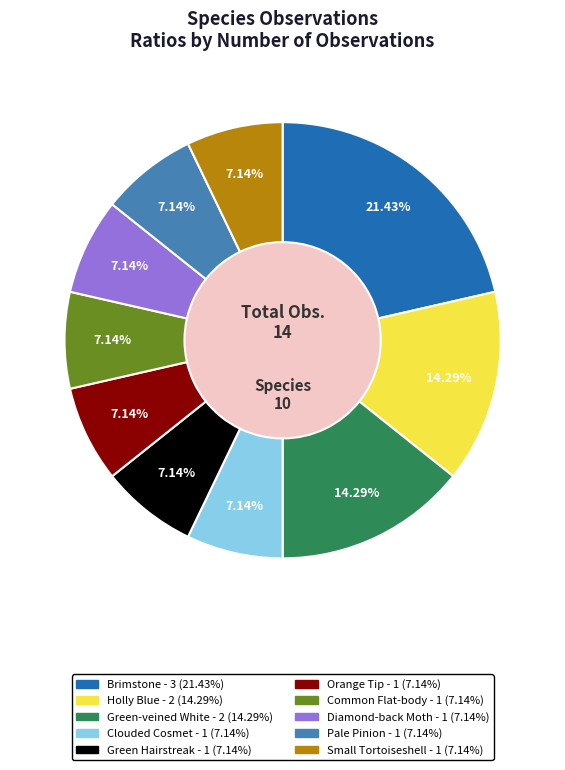

Does Green Hairstreak account for over 50% of the chart?

No